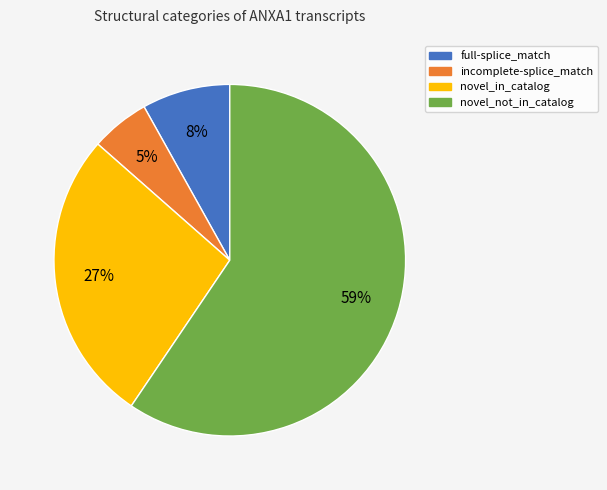

Between novel_in_catalog and full-splice_match, which is larger?

novel_in_catalog